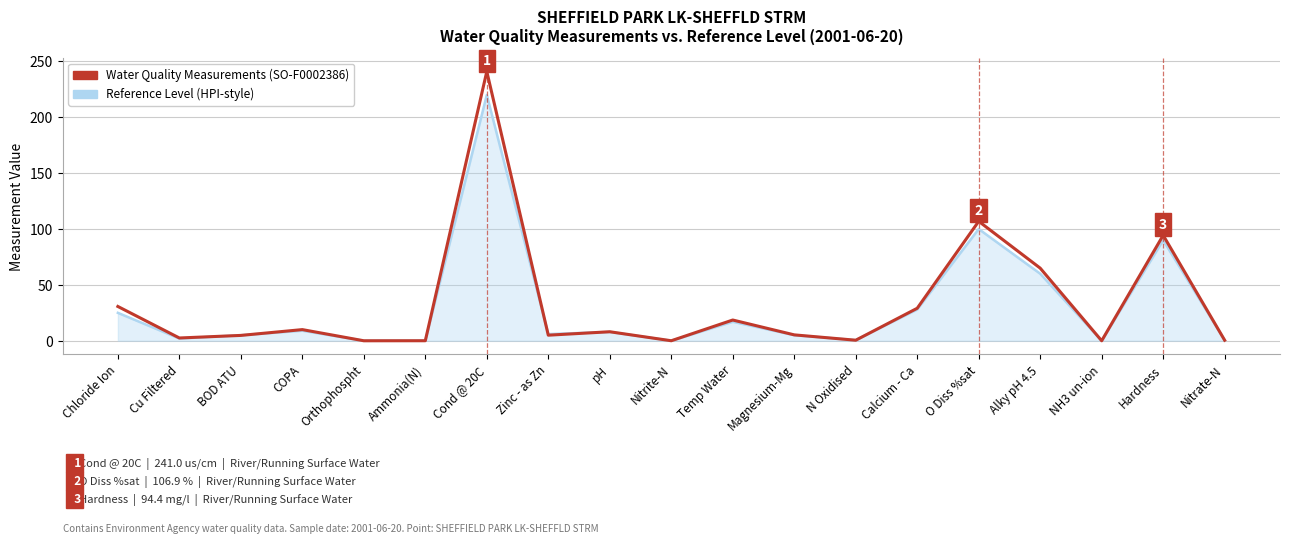

What is the spread (max minus min) of values at Temp Water?

1.6